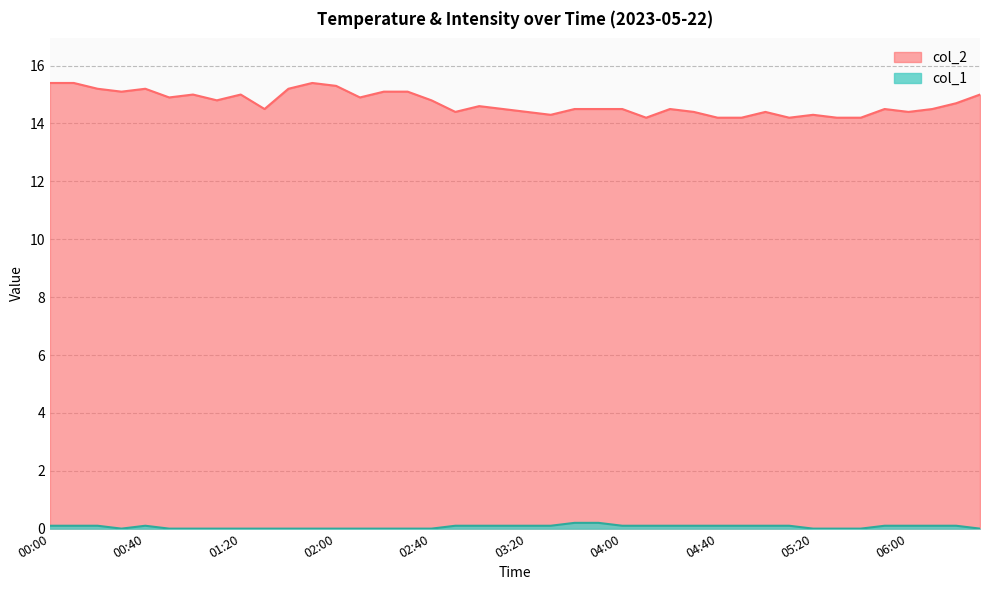

List the series in order of their overall mean, highest first.

col_2, col_1